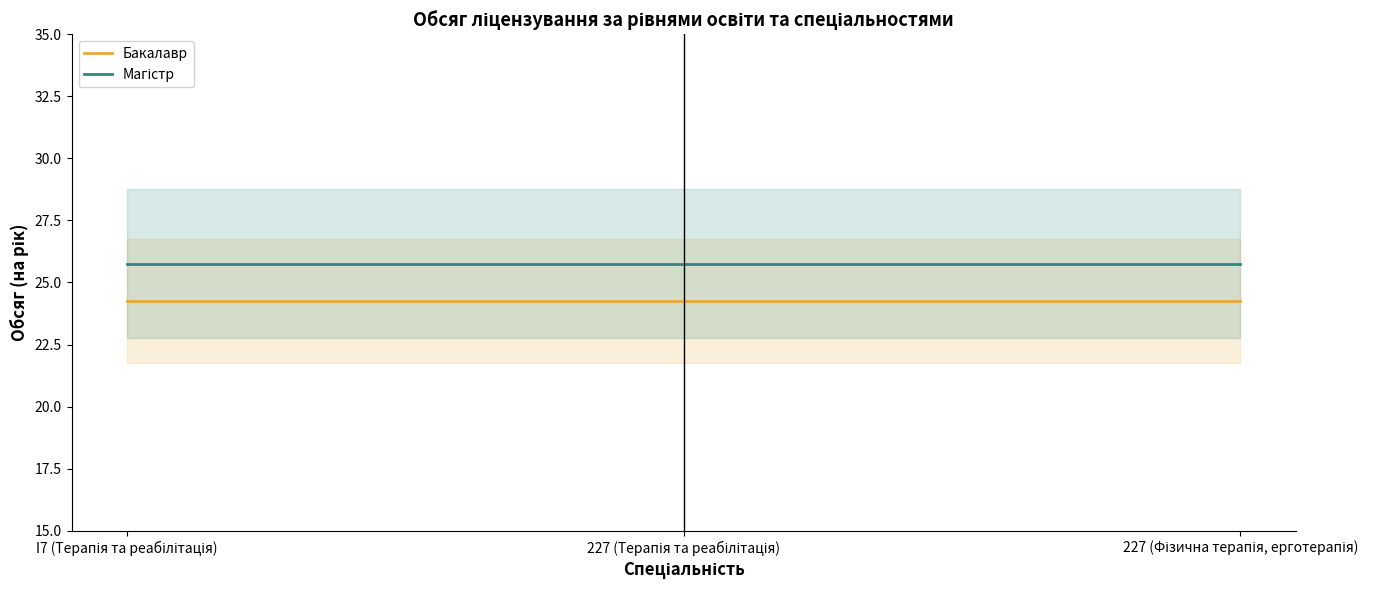

What is the spread (max minus min) of values at I7 (Терапія та реабілітація)?

1.5